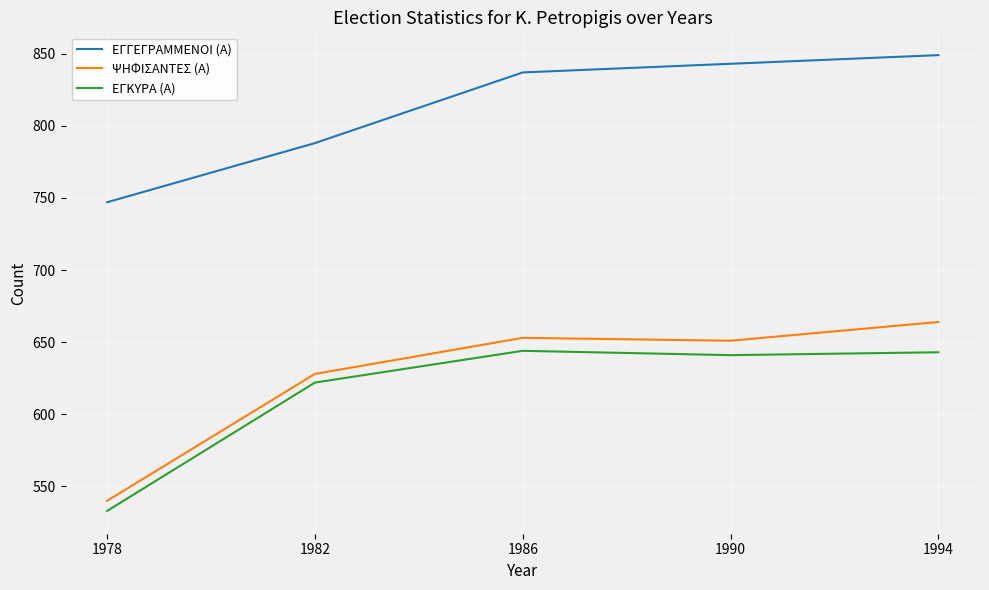

True or false: ΨΗΦΙΣΑΝΤΕΣ (Α) and ΕΓΓΕΓΡΑΜΜΕΝΟΙ (Α) intersect in this chart.

False